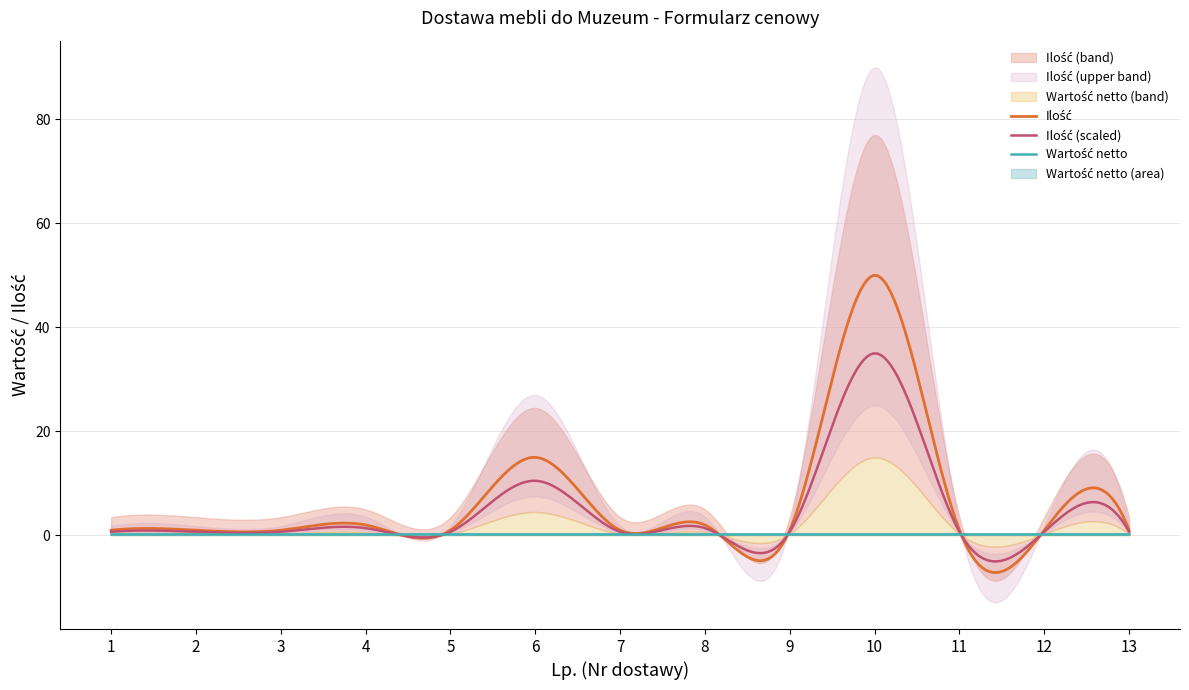

Where is Ilość nearest to the value 25?

6